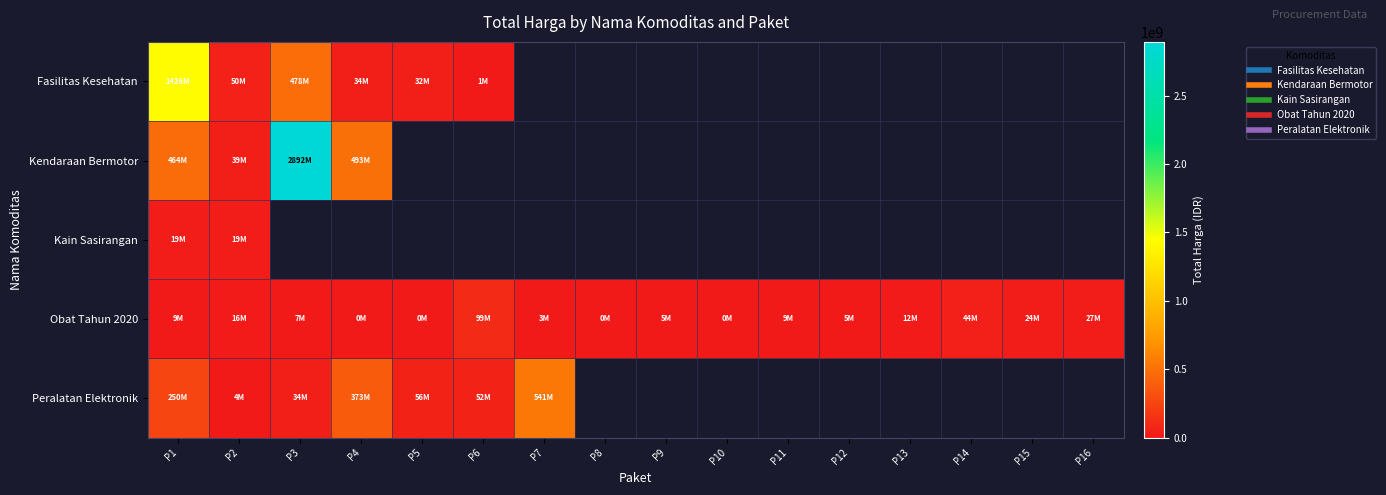

What value does the Fasilitas Kesehatan series have at P4?

34000000.0